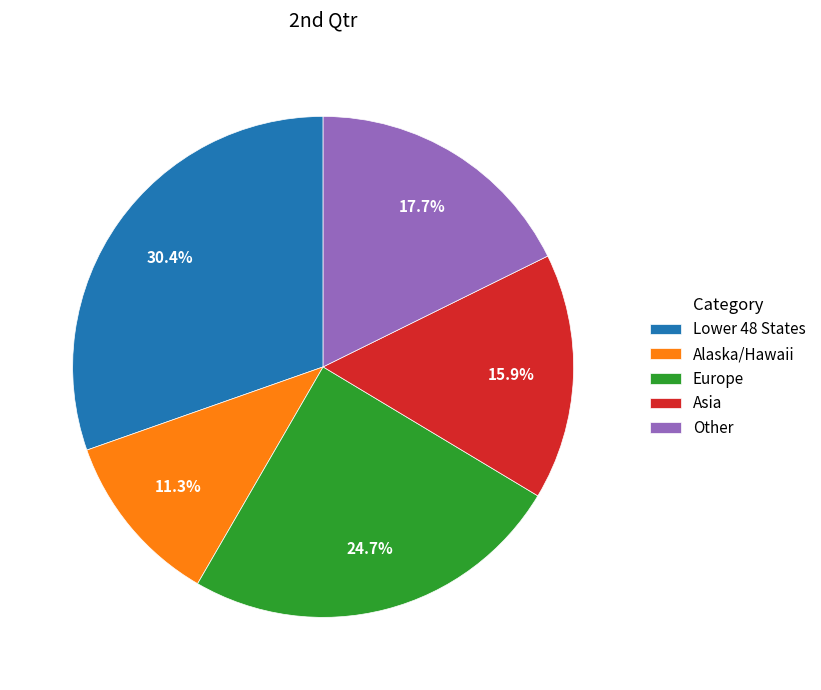

Which category has the biggest portion of the pie?

Lower 48 States